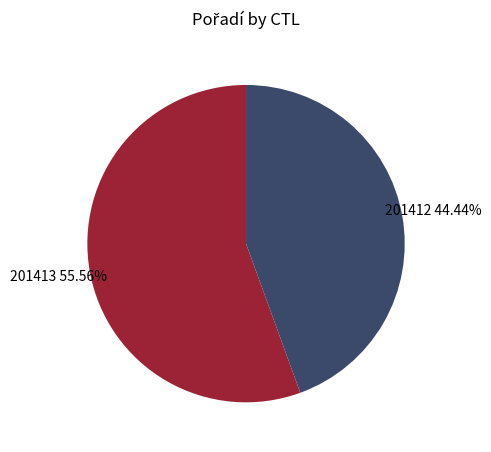

Which has a higher value, 201412 or 201413?

201413